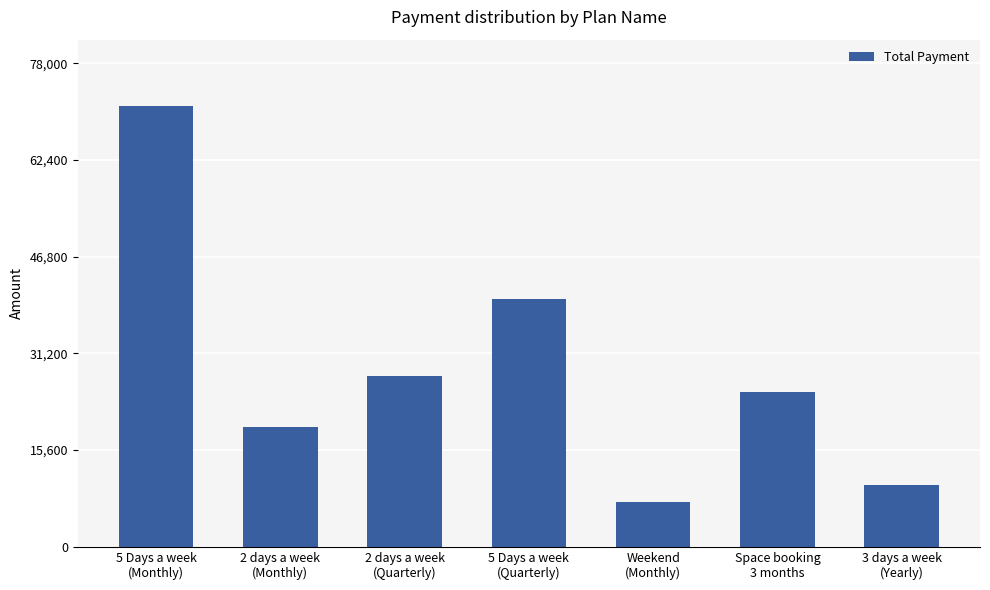

Reading right to left, transcribe all the data shown in this chart.

3 days a week
(Yearly)=10000	Space booking
3 months=25000	Weekend
(Monthly)=7200	5 Days a week
(Quarterly)=40000	2 days a week
(Quarterly)=27500	2 days a week
(Monthly)=19400	5 Days a week
(Monthly)=71151